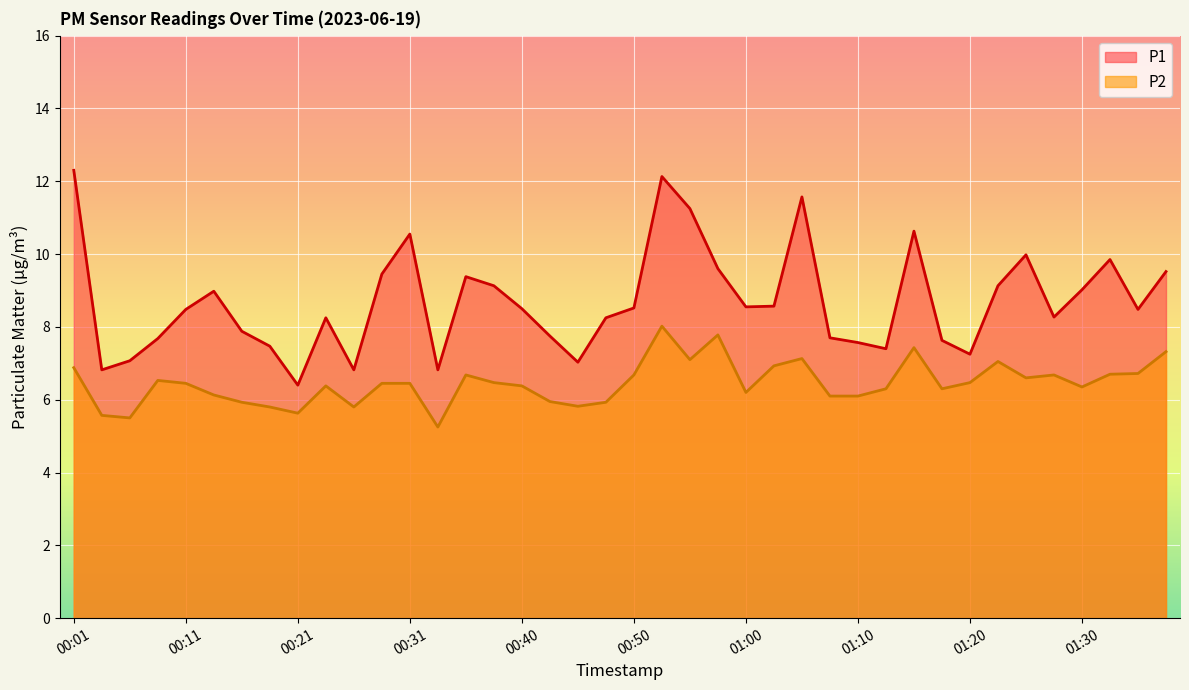

At 00:48, list the series in order from smallest to largest.

P2, P1